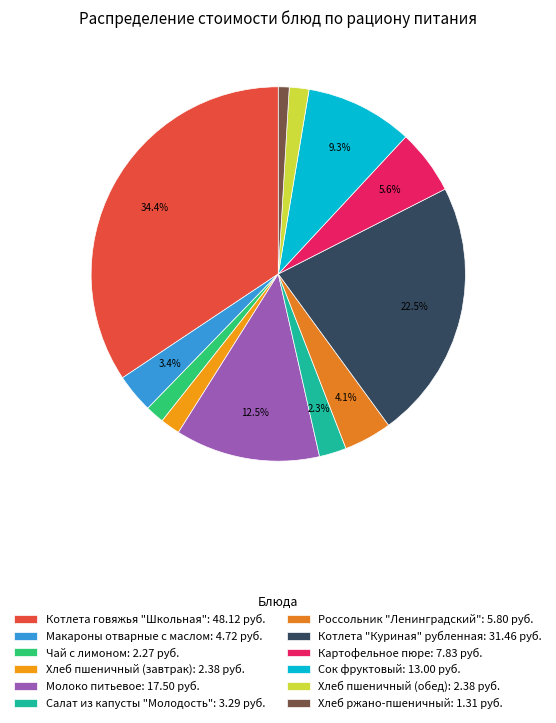

Rank the categories by value from highest to lowest.

Котлета говяжья "Школьная", Котлета "Куриная" рубленная, Молоко питьевое, Сок фруктовый, Картофельное пюре, Россольник "Ленинградский", Макароны отварные с маслом, Салат из капусты "Молодость", Хлеб пшеничный (завтрак), Хлеб пшеничный (обед), Чай с лимоном, Хлеб ржано-пшеничный